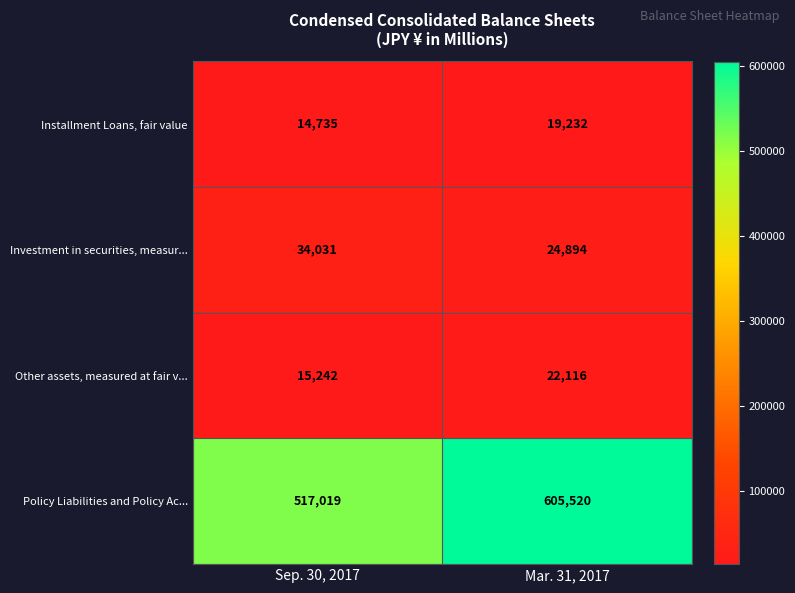

What is the maximum value shown in the chart?

605520